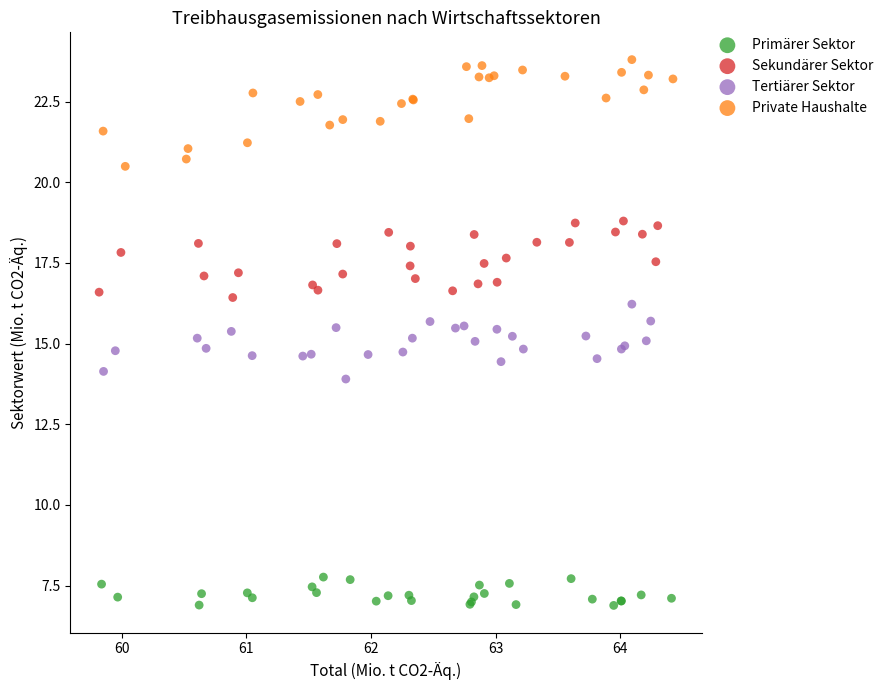

Which series contains the lowest Y value?

Primärer Sektor